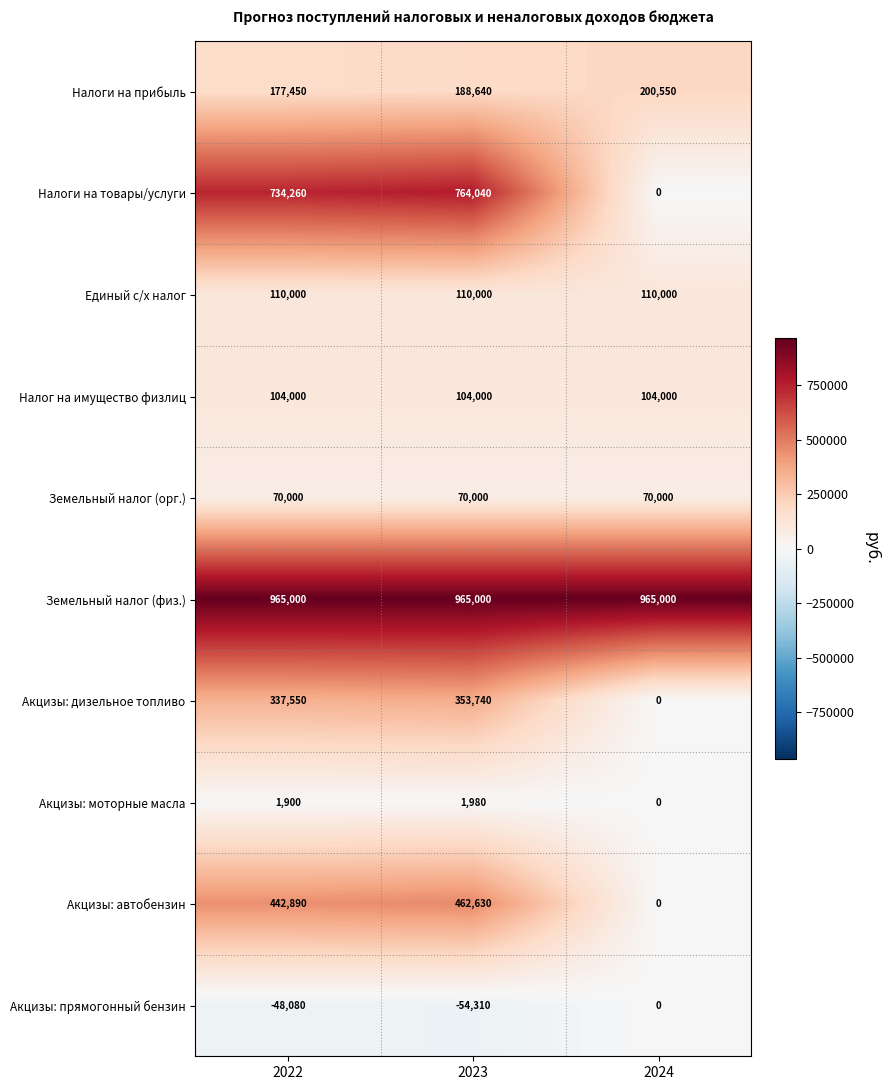

Reading left to right, extract all data points from this chart.

Налоги на прибыль: 2022=177450	2023=188640	2024=200550
Налоги на товары/услуги: 2022=734260	2023=764040	2024=0
Единый с/х налог: 2022=110000	2023=110000	2024=110000
Налог на имущество физлиц: 2022=104000	2023=104000	2024=104000
Земельный налог (орг.): 2022=70000	2023=70000	2024=70000
Земельный налог (физ.): 2022=965000	2023=965000	2024=965000
Акцизы: дизельное топливо: 2022=337550	2023=353740	2024=0
Акцизы: моторные масла: 2022=1900	2023=1980	2024=0
Акцизы: автобензин: 2022=442890	2023=462630	2024=0
Акцизы: прямогонный бензин: 2022=-48080	2023=-54310	2024=0